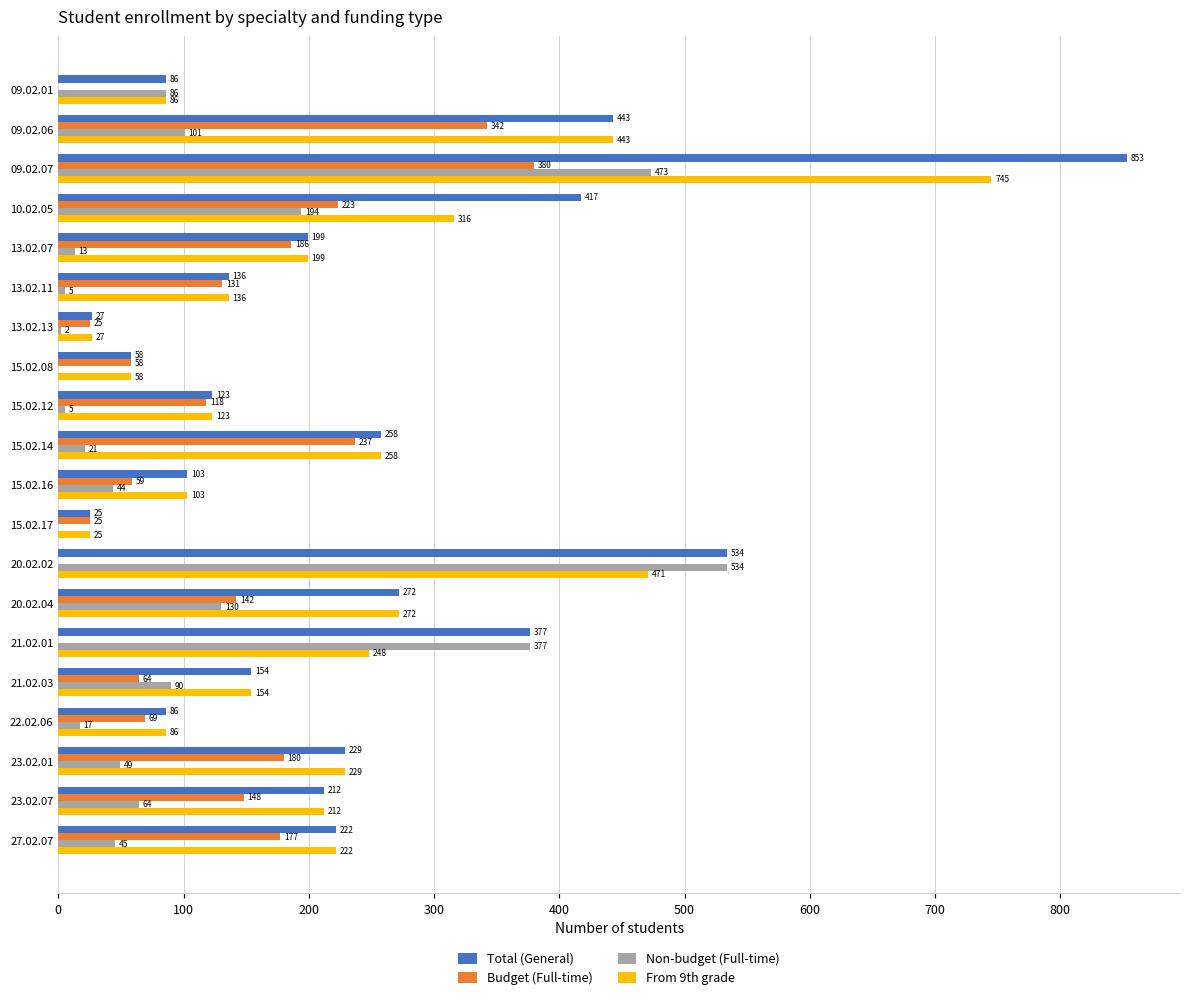

What is the sum of the Non-budget (Full-time) values at 15.02.08 and 23.02.01?

49